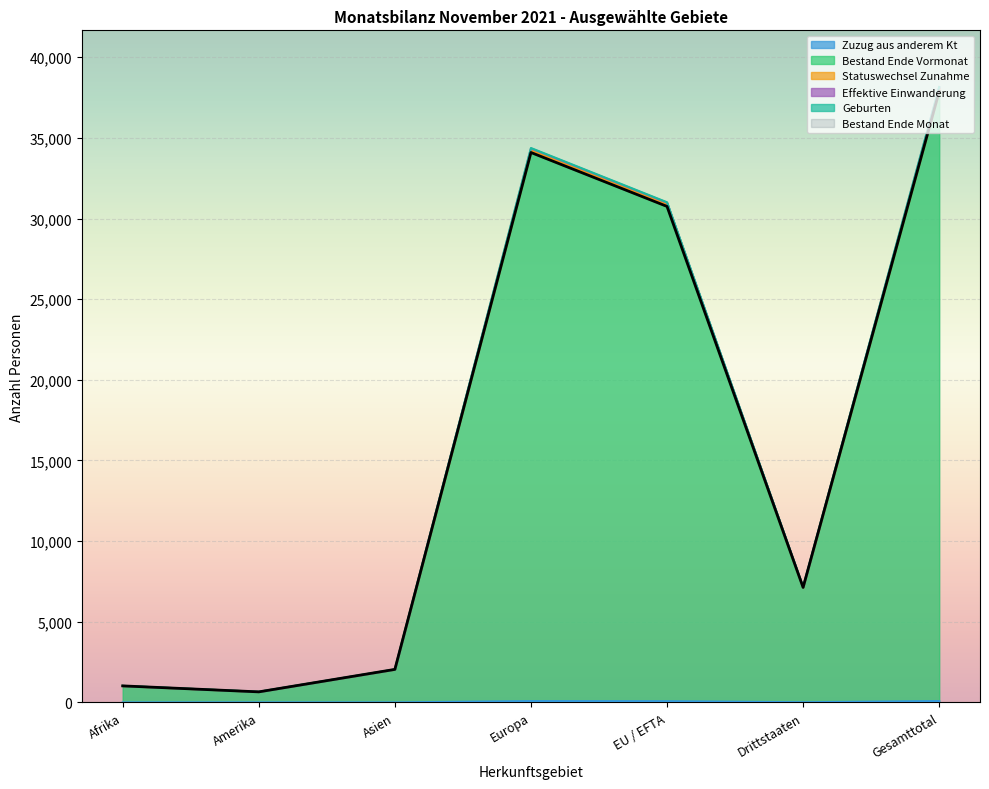

Where is the first local maximum for Bestand Ende Vormonat?

Europa